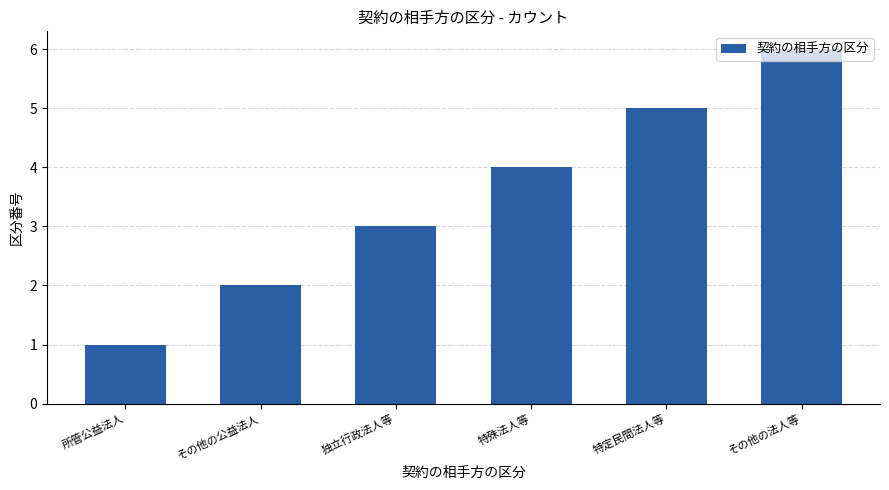

Where is the data nearest to the value 3?

独立行政法人等